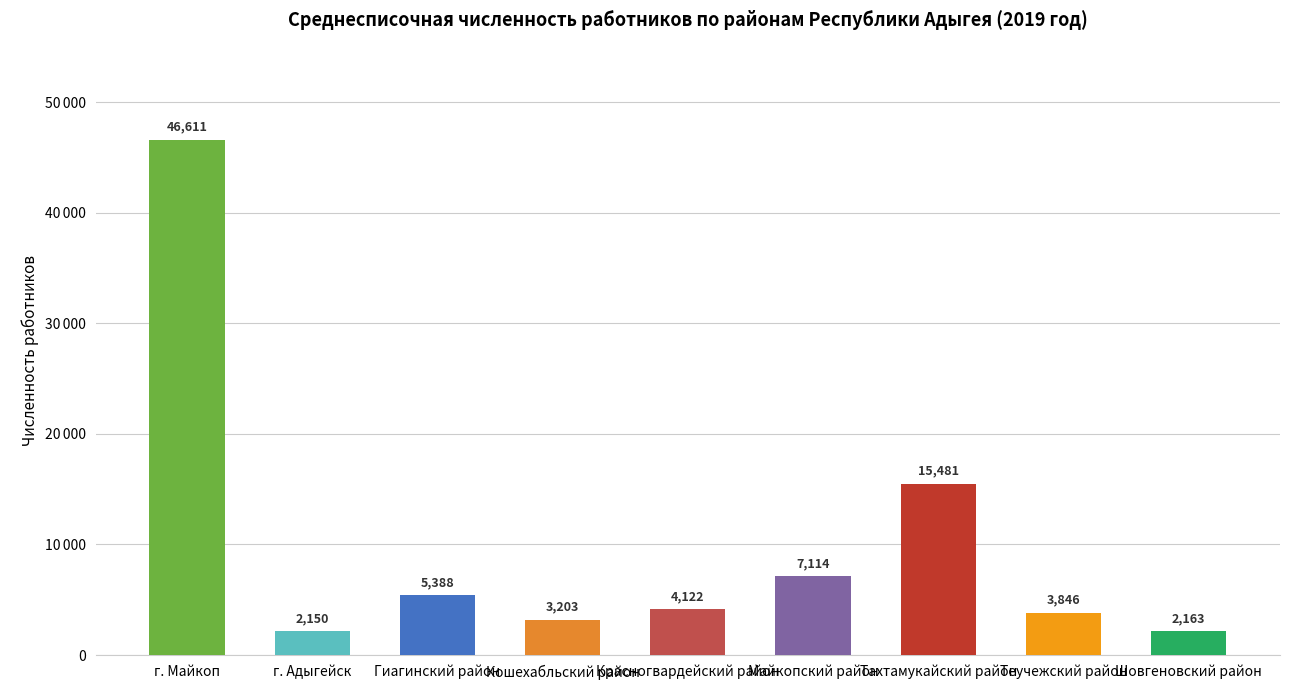

True or false: the data shows 7113.9 at Майкопский район.

True